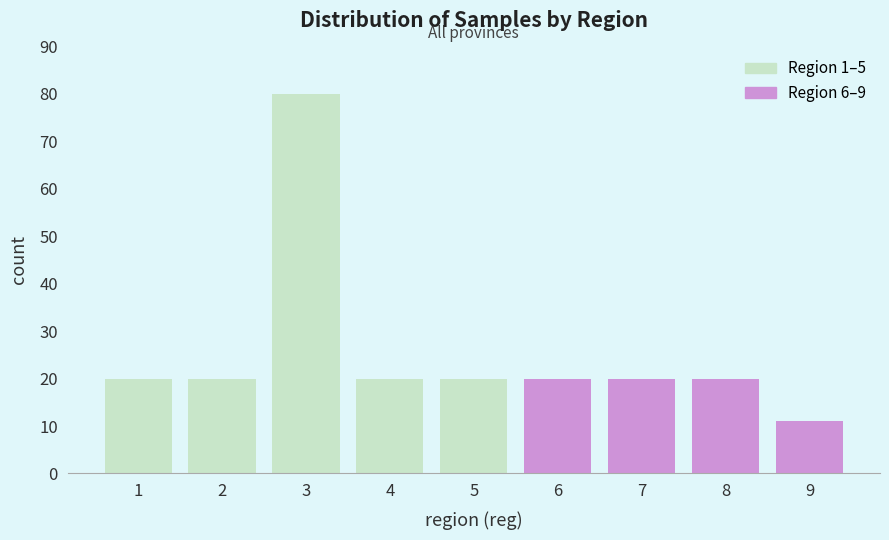

Reading right to left, what are all the values shown in this chart?

11	20	20	20	20	20	80	20	20